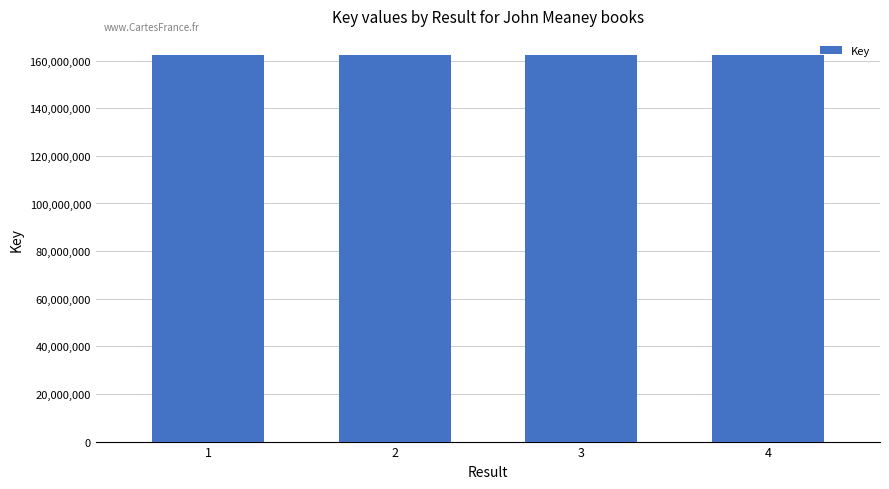

What is the smallest value displayed?

162265923